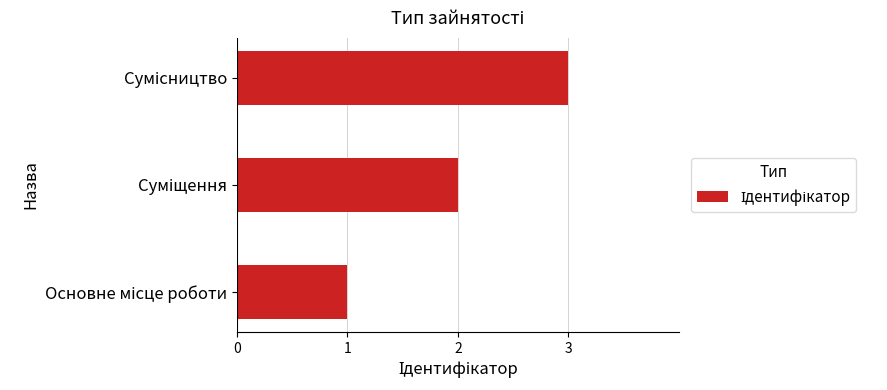

What is the greatest value displayed?

3